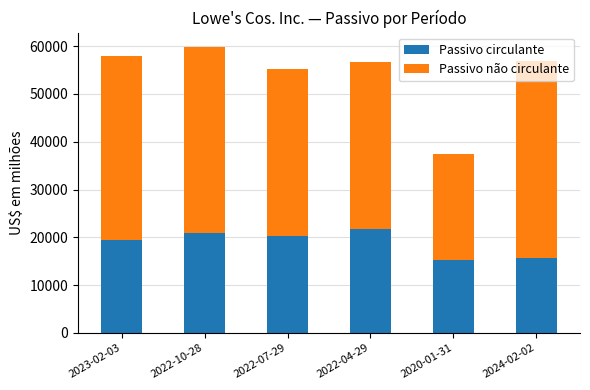

What is the difference between the second highest and second lowest values in the Passivo circulante series?

5308